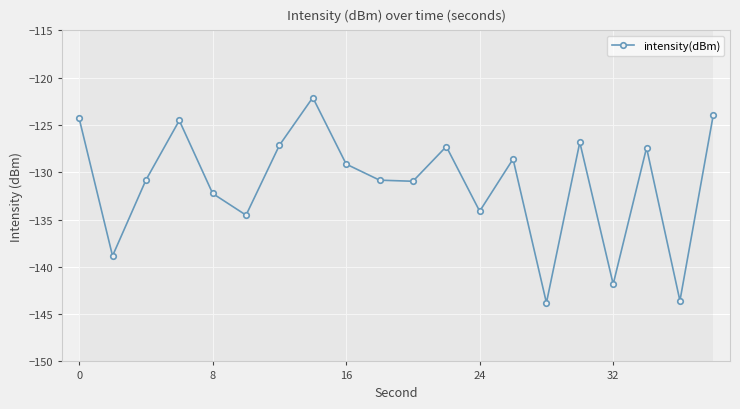

What is the difference between the maximum and minimum values?

21.7